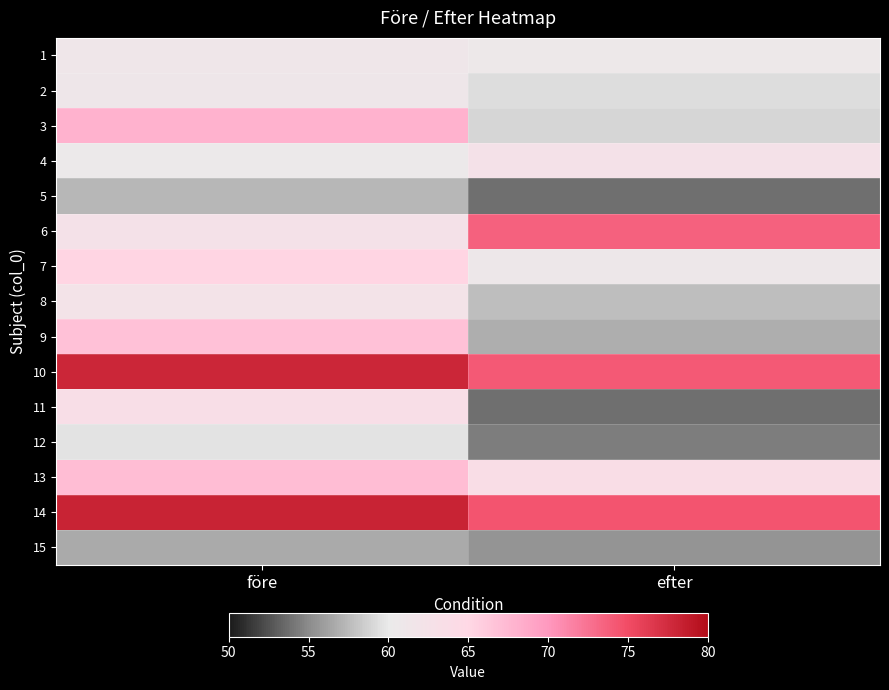

Reading right to left, list all the values displayed in this chart.

1: efter=60.8	före=61.2
2: efter=59.3	före=61.1
3: efter=58.9	före=68.0
4: efter=62.5	före=60.3
5: efter=53.8	före=57.4
6: efter=73.6	före=62.5
7: efter=60.9	före=65.3
8: efter=57.7	före=62.1
9: efter=56.9	före=66.8
10: efter=74.1	före=77.9
11: efter=53.9	före=63.3
12: efter=54.3	före=59.6
13: efter=63.6	före=67.1
14: efter=74.5	före=78.2
15: efter=55.4	före=56.7